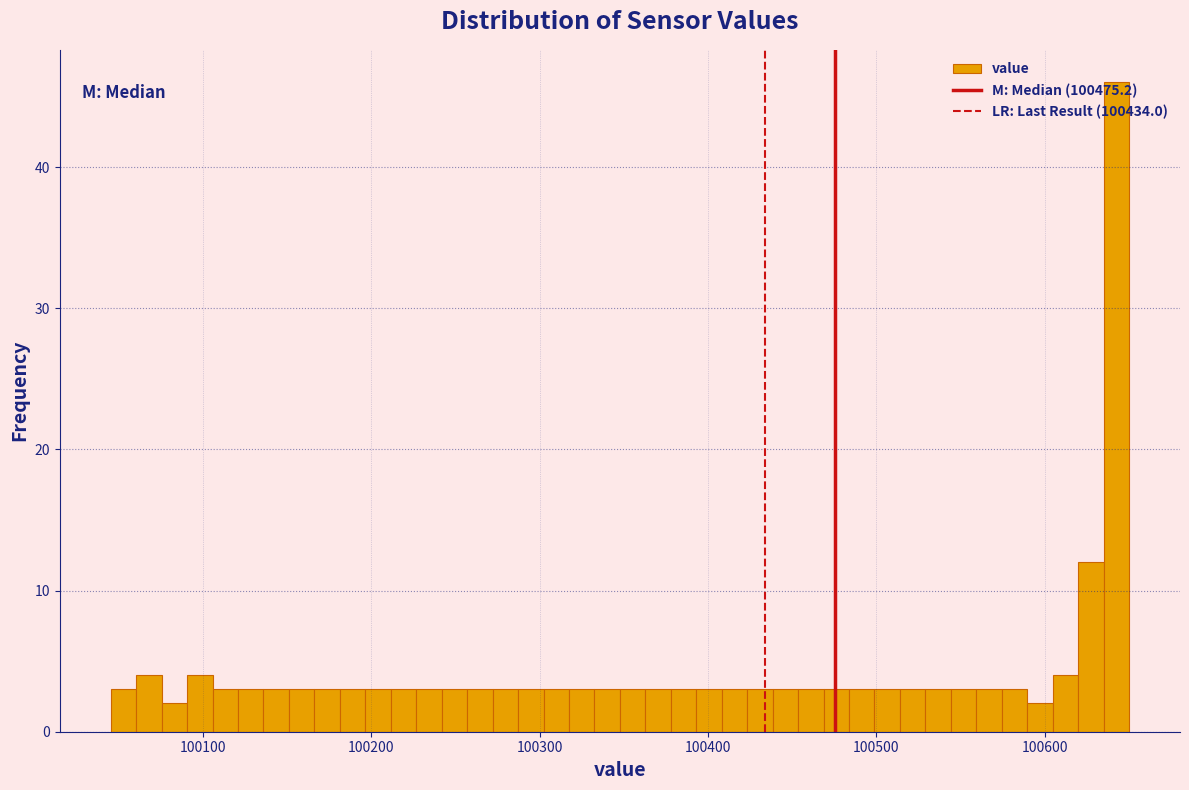

Around what value on the x-axis is the tallest bar? Give the approximate position of its centre, as read against the axis.

100640